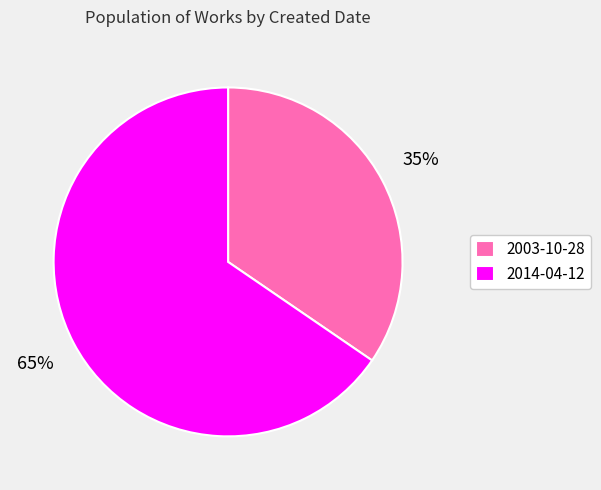

Which category has the biggest portion of the pie?

2014-04-12